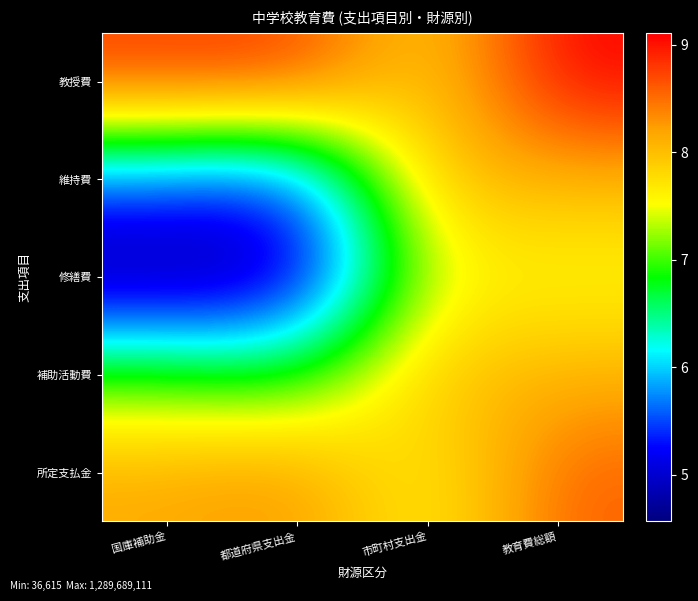

At which category does the chart reach its peak across all series?

教育費総額